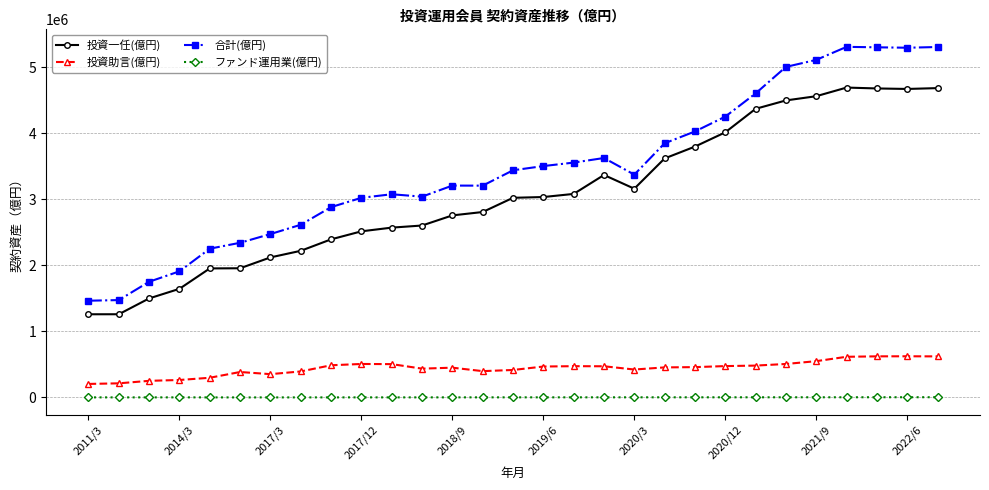

What is the sum of all 投資助言(億円) values?

12831304